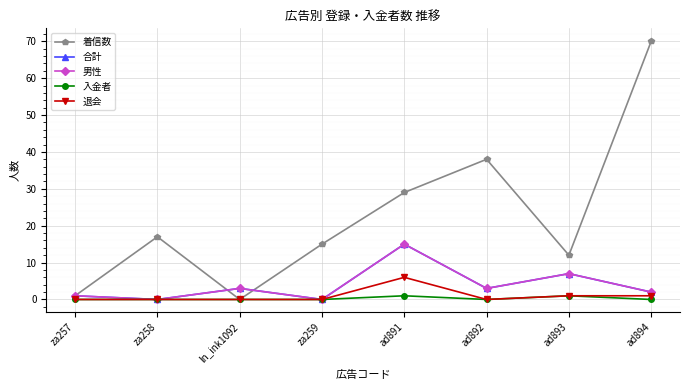

At how many categories does at least one series exceed 52?

1